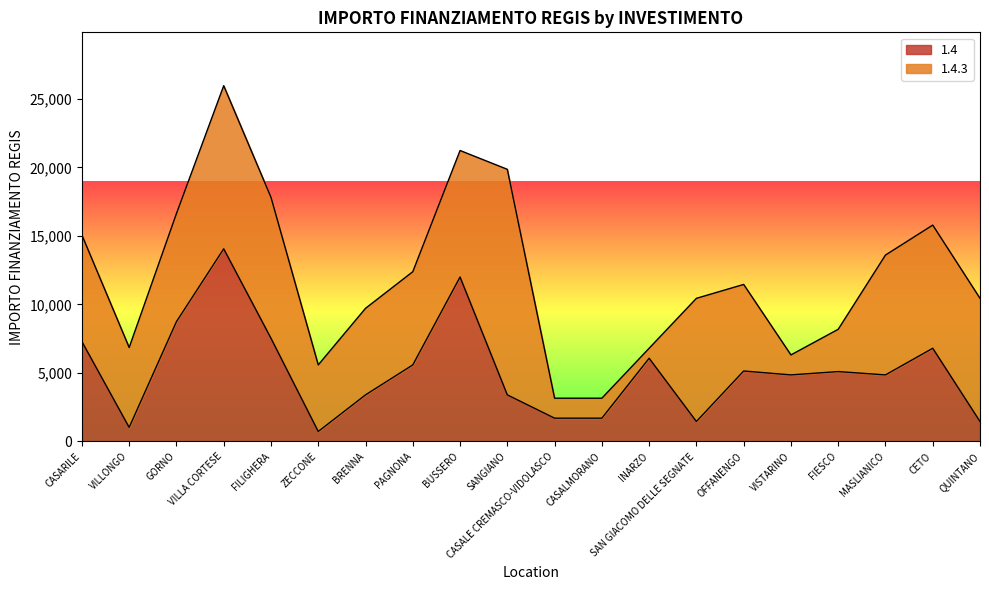

What is the sum of the values at QUINTANO and FIESCO?

6561